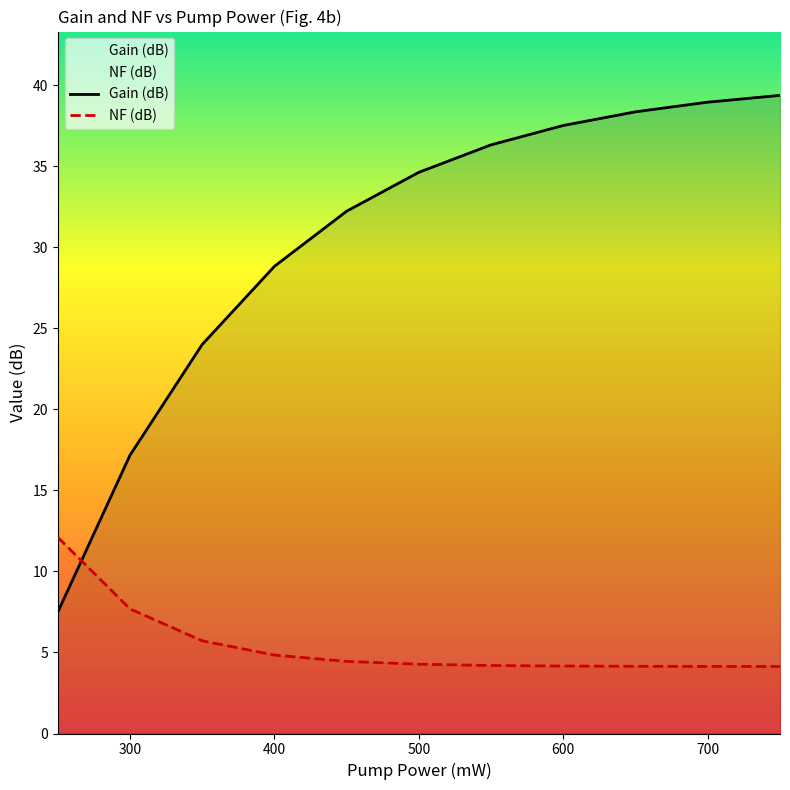

What is the difference between the Gain (dB) values at 300 and 500?

17.5